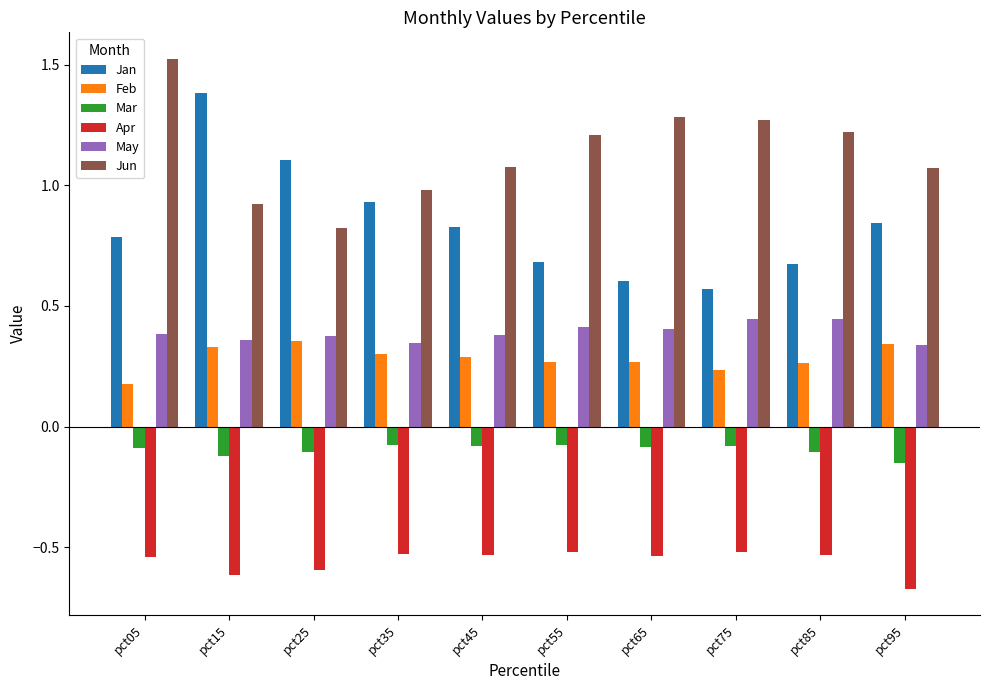

Are the bars grouped side by side (vs. stacked)?

Yes